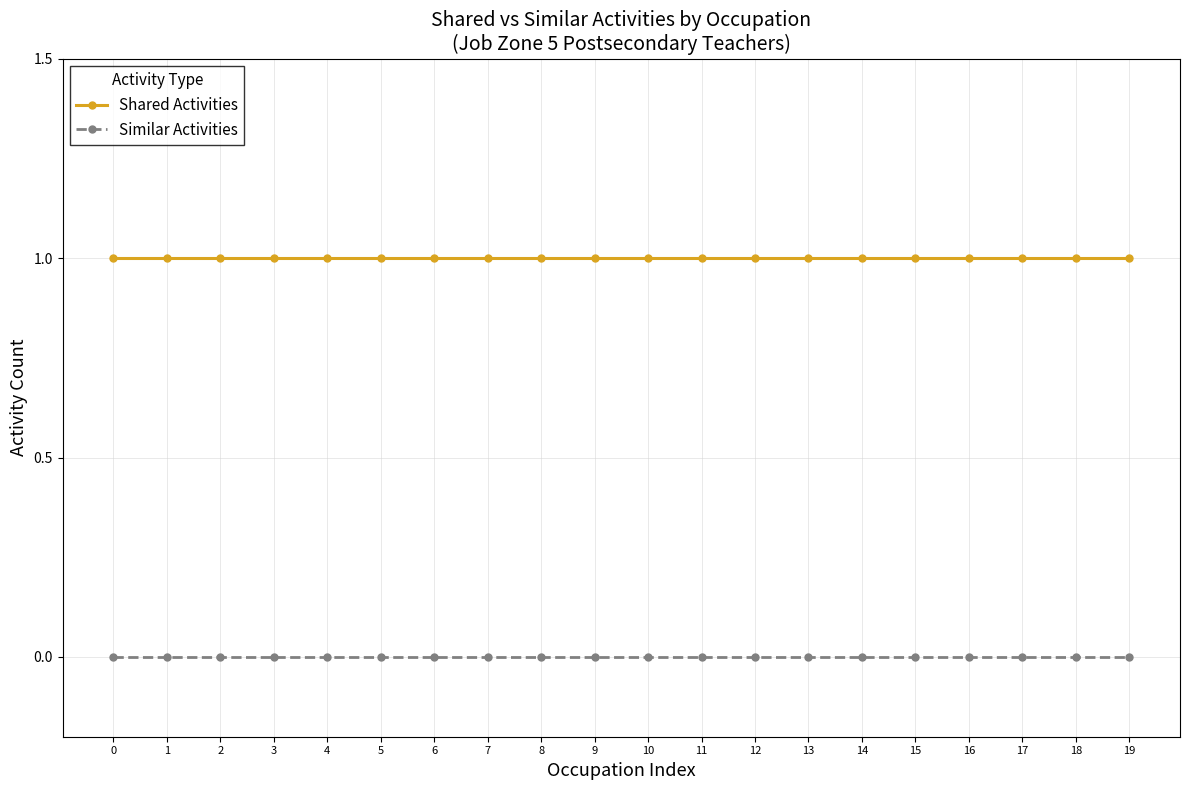

At how many categories does at least one series exceed 0?

20